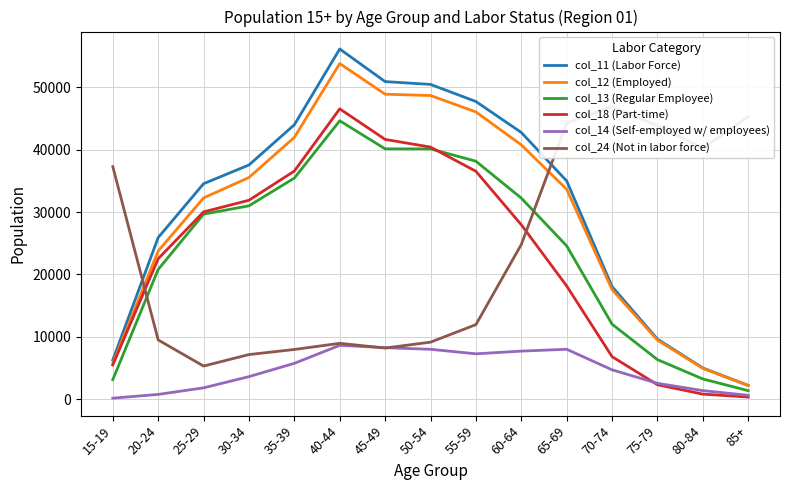

What is the label of the 14th point from the right?

20-24